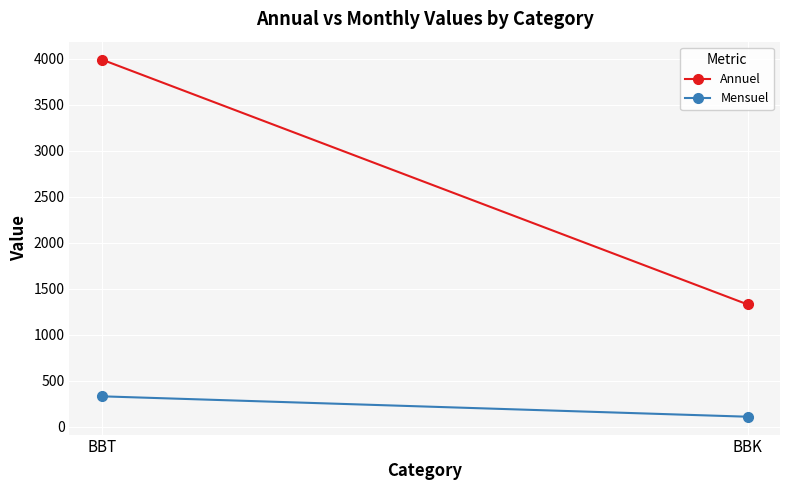

What is the average value of the Mensuel series?

221.9